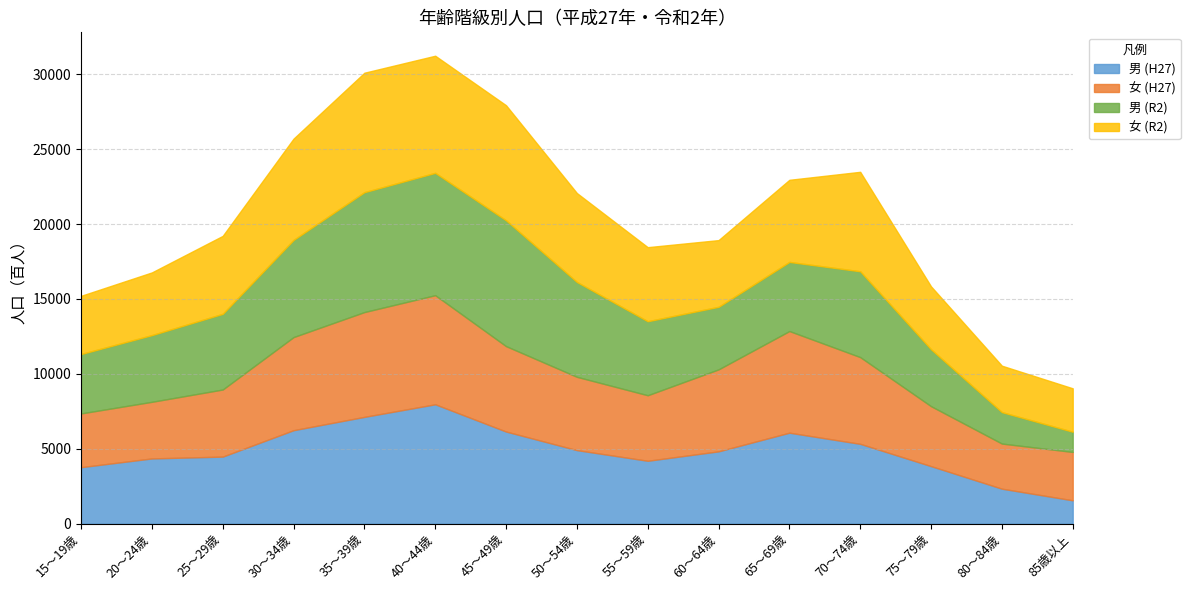

Does the chart have visible grid lines?

Yes